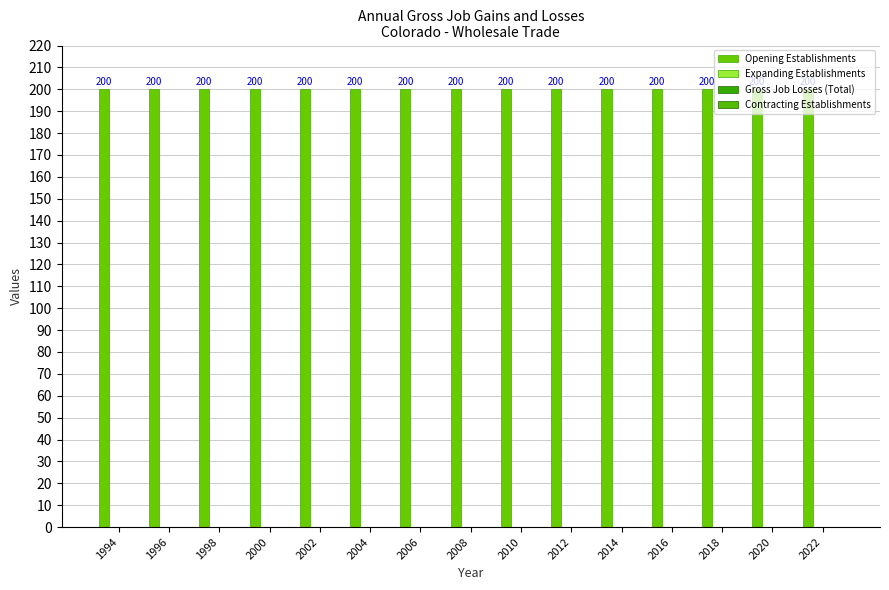

Is the value of Contracting Establishments at 2020 greater than the value of Expanding Establishments at 1998?

No